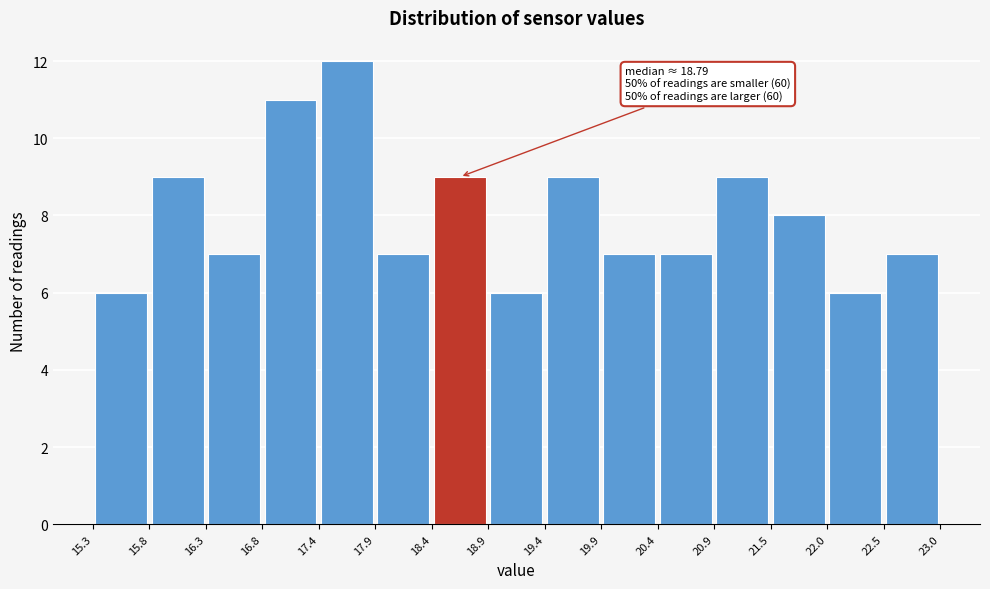

Which range on the x-axis has the tallest bar?

17.4 to 17.9